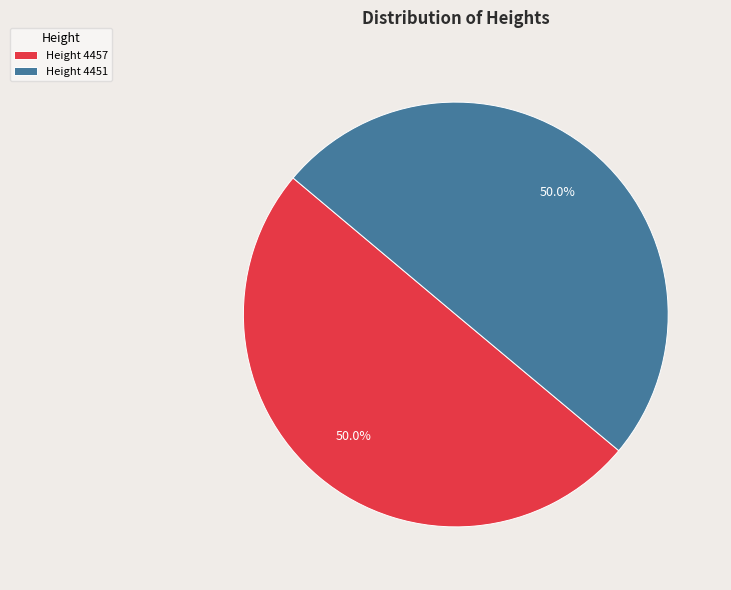

Combined, do Height 4451 and Height 4457 account for over 50%?

Yes